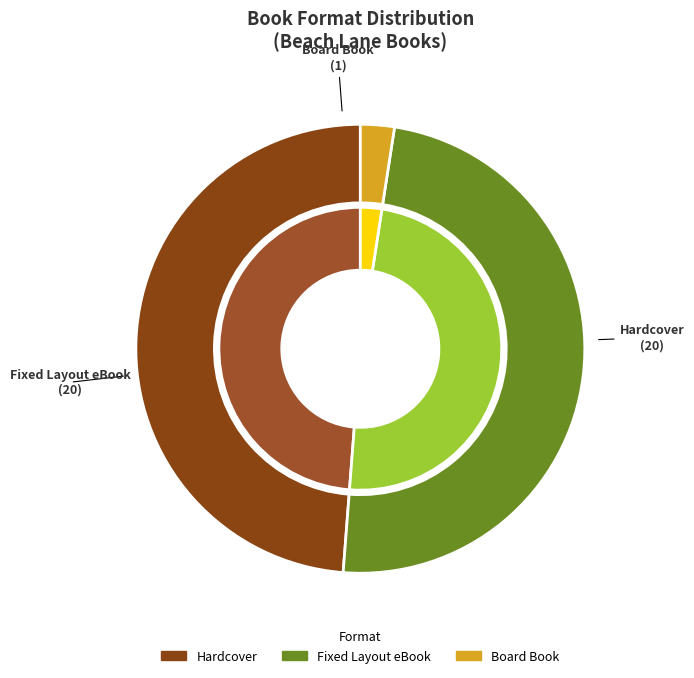

Is it true that Hardcover is 49% of the pie?

True